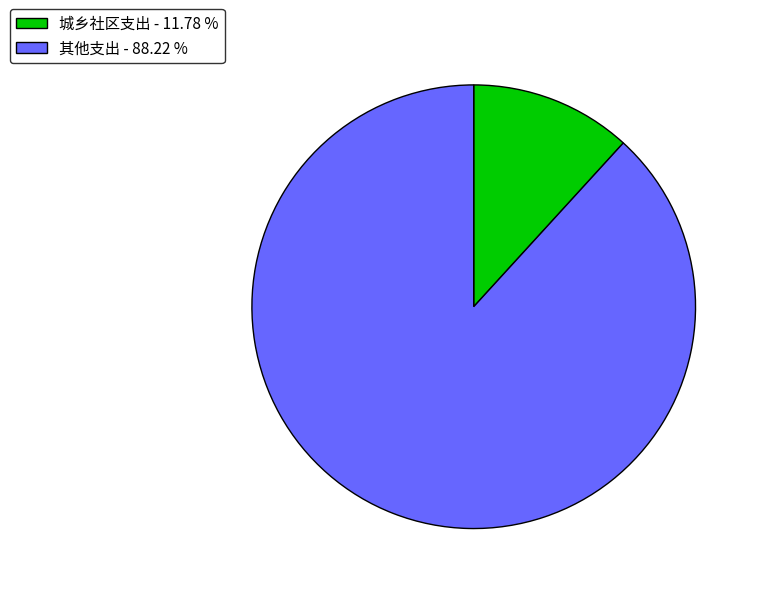

Which slice is the largest?

其他支出